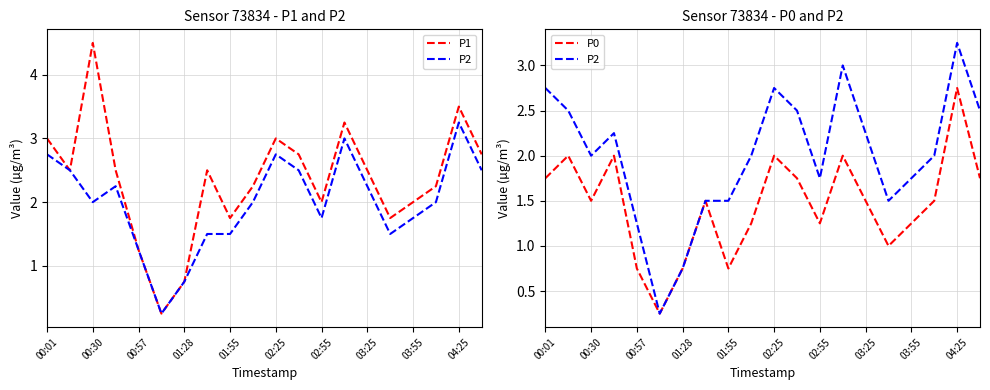

The P0 series shows 0.5 at 04:25. True or false?

False